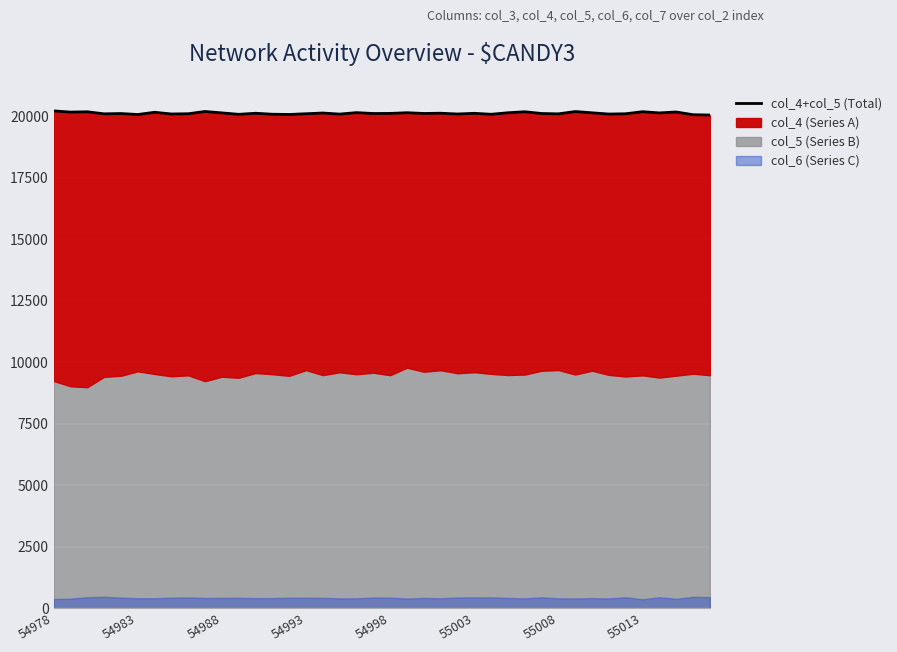

Is it true that the value at 55013 is 20084?

True